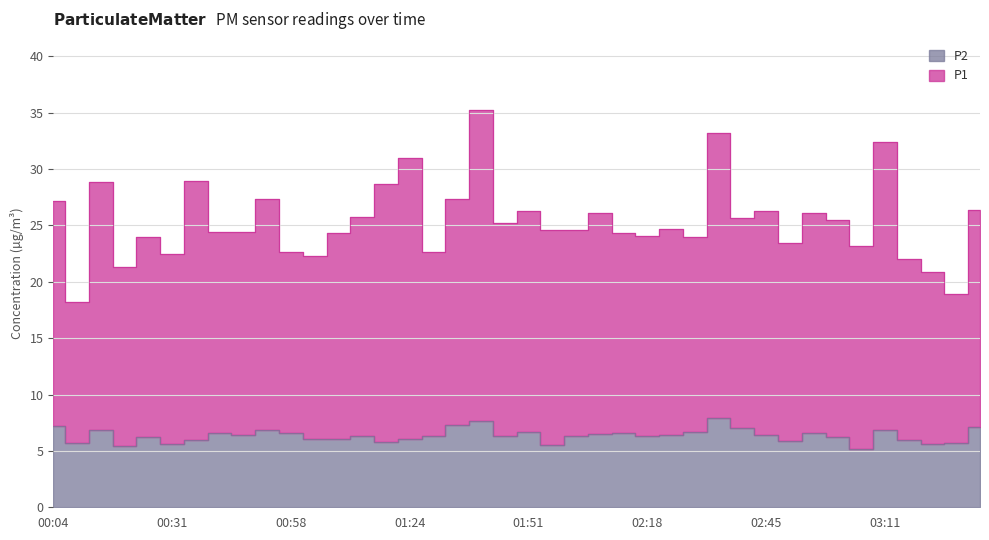

List the series in order of their overall mean, lowest first.

P2, P1